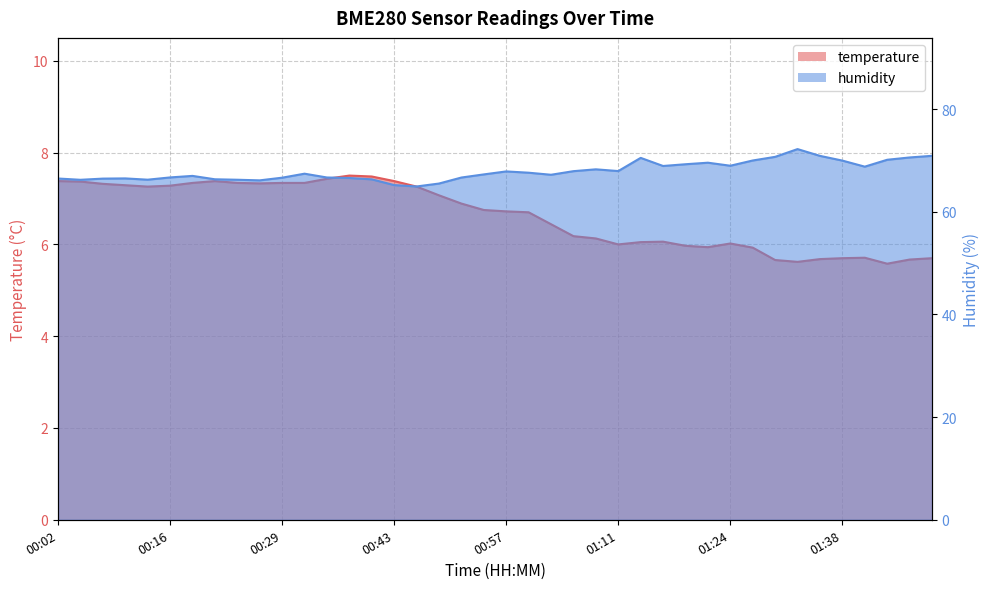

Reading left to right, what are all the values shown in this chart?

temperature: 00:02=7.4	00:05=7.4	00:08=7.3	00:10=7.3	00:13=7.3	00:16=7.3	00:19=7.3	00:21=7.4	00:24=7.3	00:27=7.3	00:29=7.3	00:32=7.3	00:35=7.4	00:38=7.5	00:40=7.5	00:43=7.4	00:46=7.3	00:49=7.1	00:51=6.9	00:54=6.8	00:57=6.7	01:00=6.7	01:02=6.4	01:05=6.2	01:08=6.1	01:11=6.0	01:13=6.0	01:16=6.1	01:19=6.0	01:22=5.9	01:24=6.0	01:27=5.9	01:30=5.7	01:33=5.6	01:35=5.7	01:38=5.7	01:41=5.7	01:44=5.6	01:47=5.7	01:49=5.7
humidity: 00:02=66.5	00:05=66.2	00:08=66.5	00:10=66.5	00:13=66.2	00:16=66.7	00:19=67.0	00:21=66.3	00:24=66.2	00:27=66.1	00:29=66.6	00:32=67.4	00:35=66.7	00:38=66.6	00:40=66.3	00:43=65.2	00:46=64.9	00:49=65.5	00:51=66.7	00:54=67.3	00:57=67.9	01:00=67.6	01:02=67.2	01:05=67.9	01:08=68.3	01:11=67.9	01:13=70.5	01:16=68.9	01:19=69.3	01:22=69.6	01:24=69.0	01:27=70.0	01:30=70.7	01:33=72.2	01:35=70.9	01:38=70.0	01:41=68.8	01:44=70.1	01:47=70.6	01:49=70.9